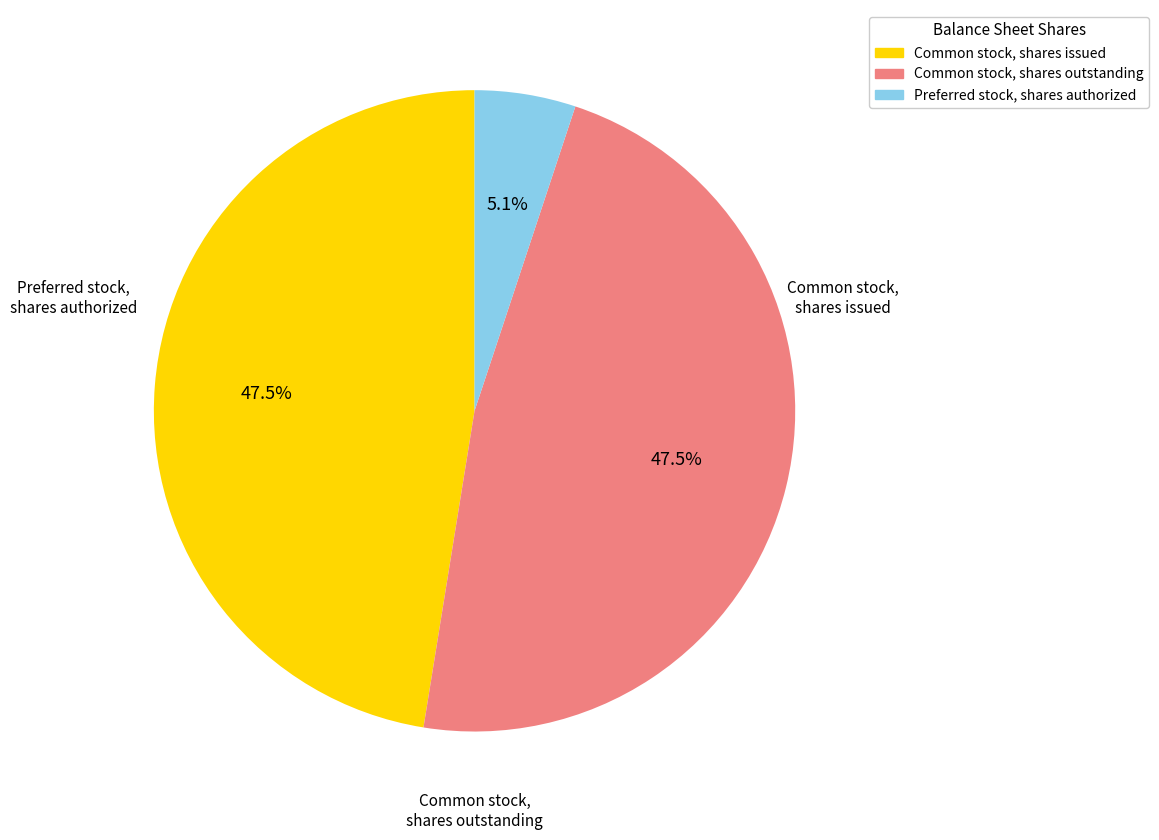

Does Common stock, shares issued represent more than half of the total?

No